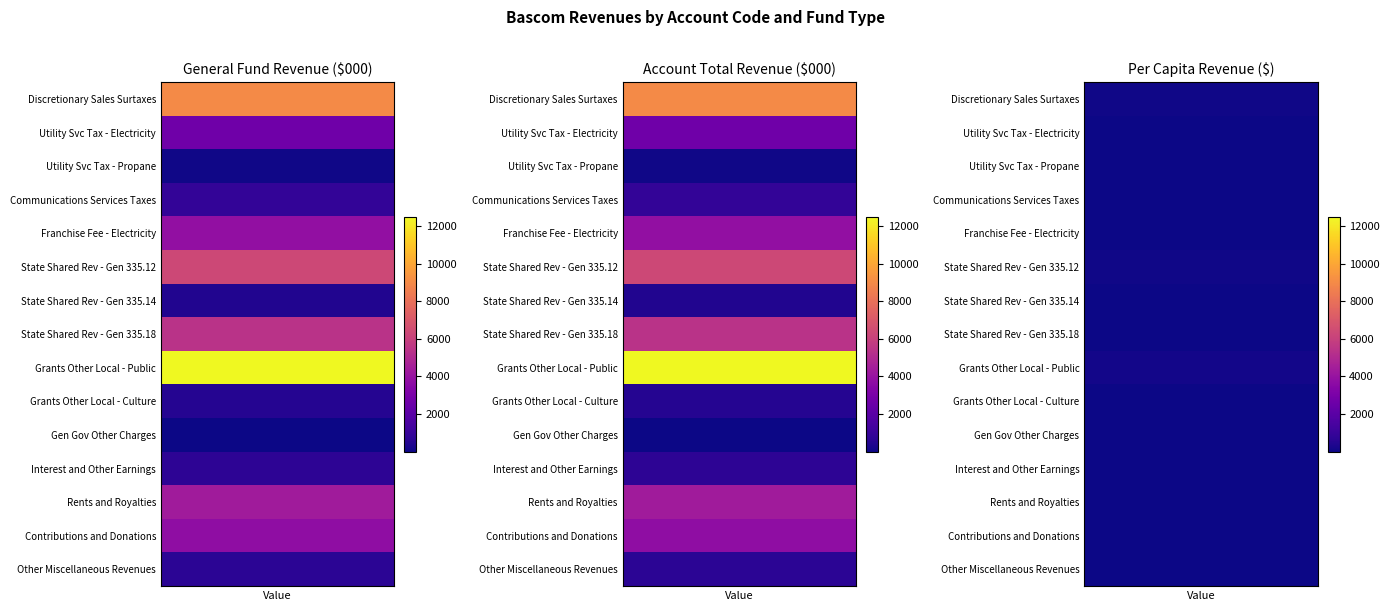

What is the maximum value for Communications Services Taxes?

849